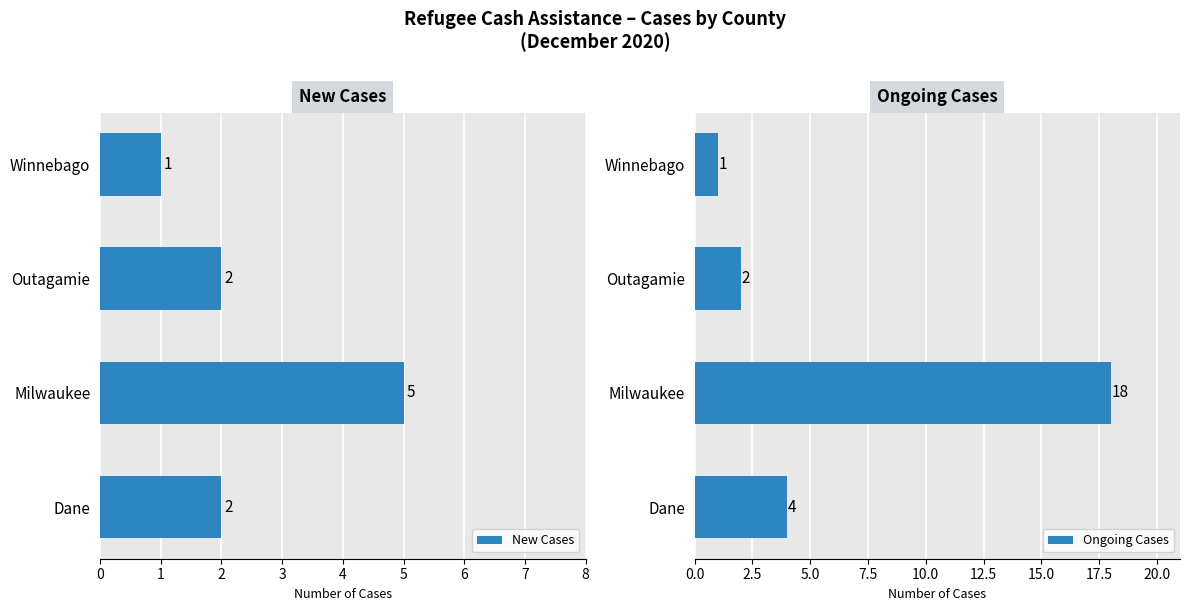

True or false: New Cases has a value of 1 at Dane.

False